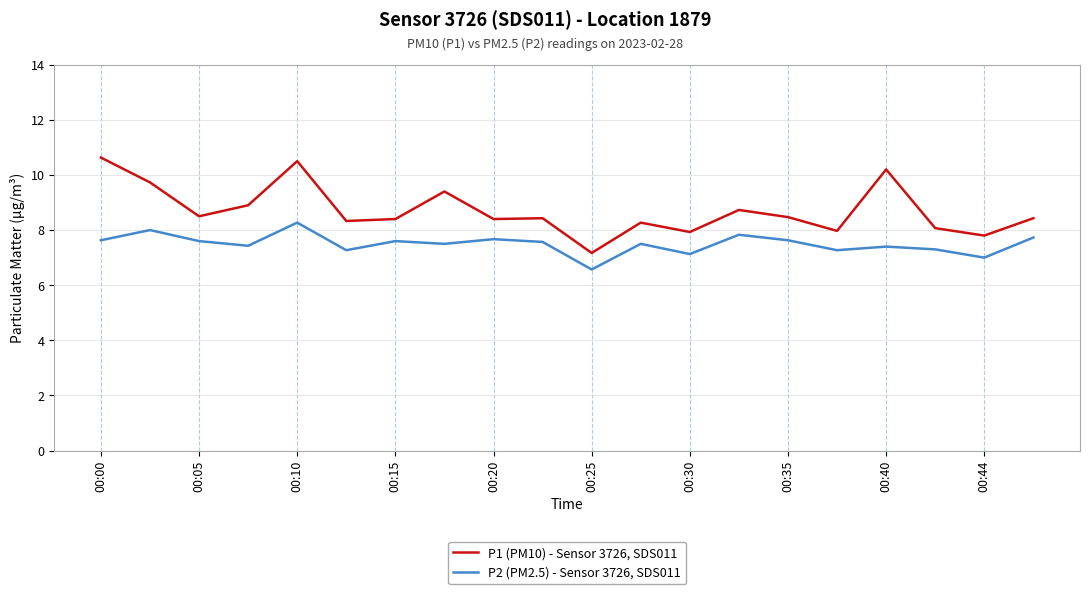

Rank the series by their maximum value, from highest to lowest.

P1 (PM10) - Sensor 3726, SDS011, P2 (PM2.5) - Sensor 3726, SDS011